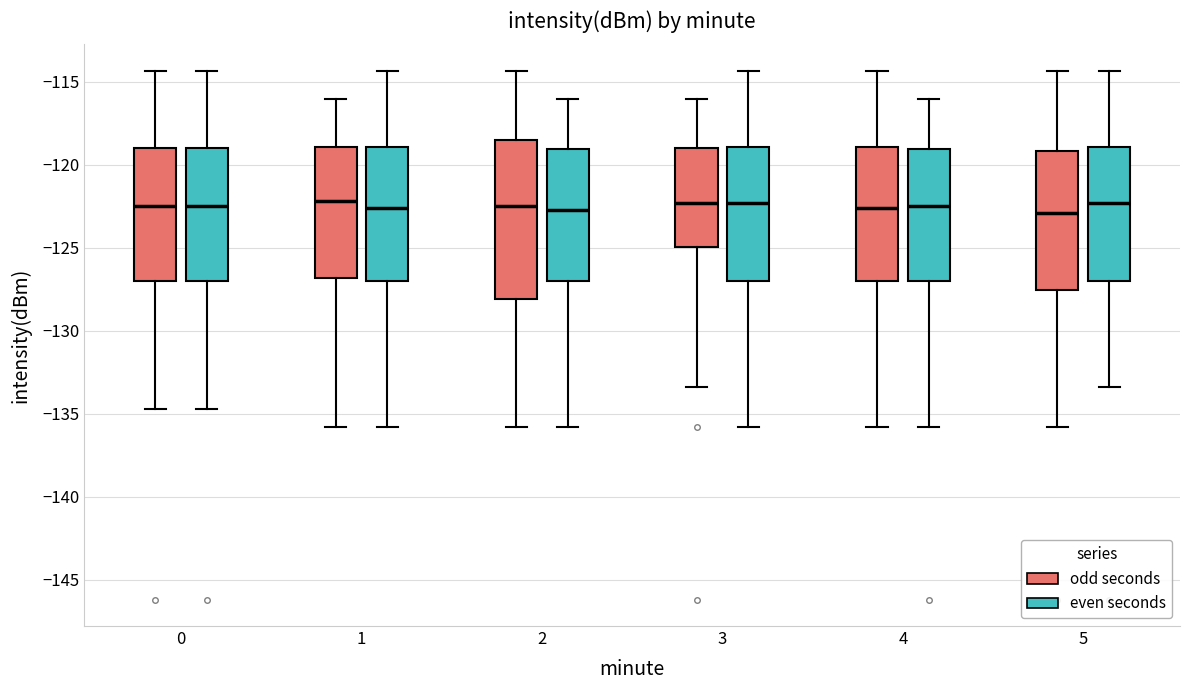

Where does the lower whisker of the box for 0 (even seconds) end on the y-axis? The values are not printed on the chart, so give them approximately, as read against the axis.

-134.5